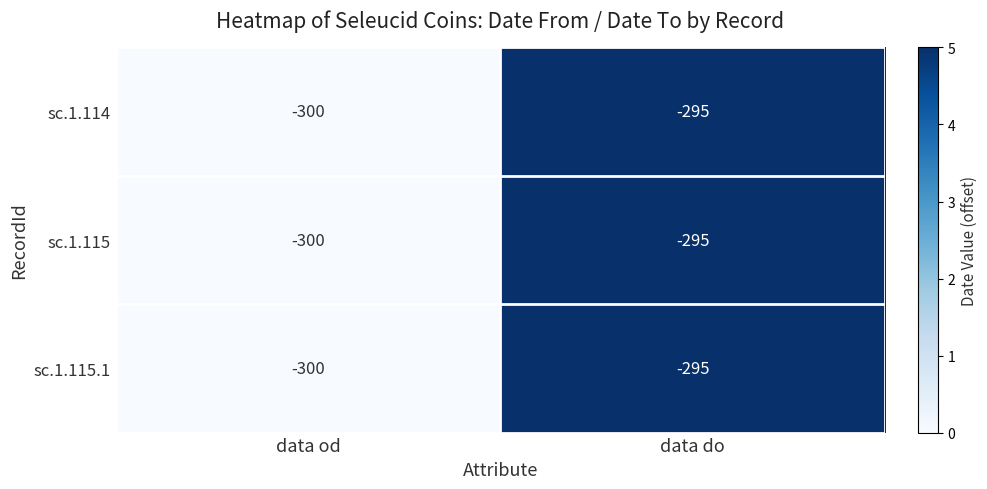

How many categories are shown in the chart?

2